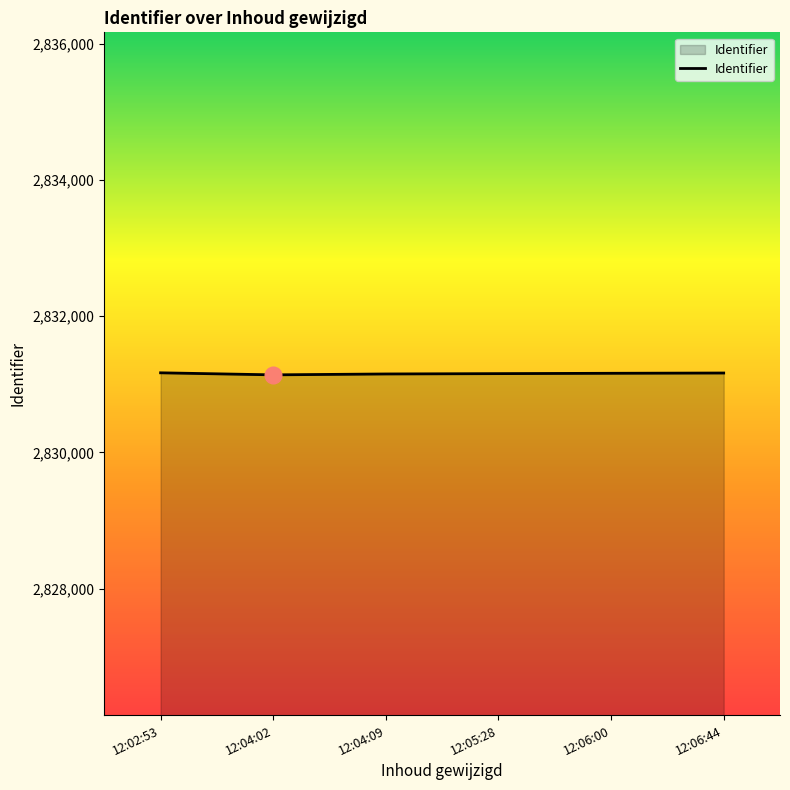

What is the difference between the maximum and second lowest values?

17